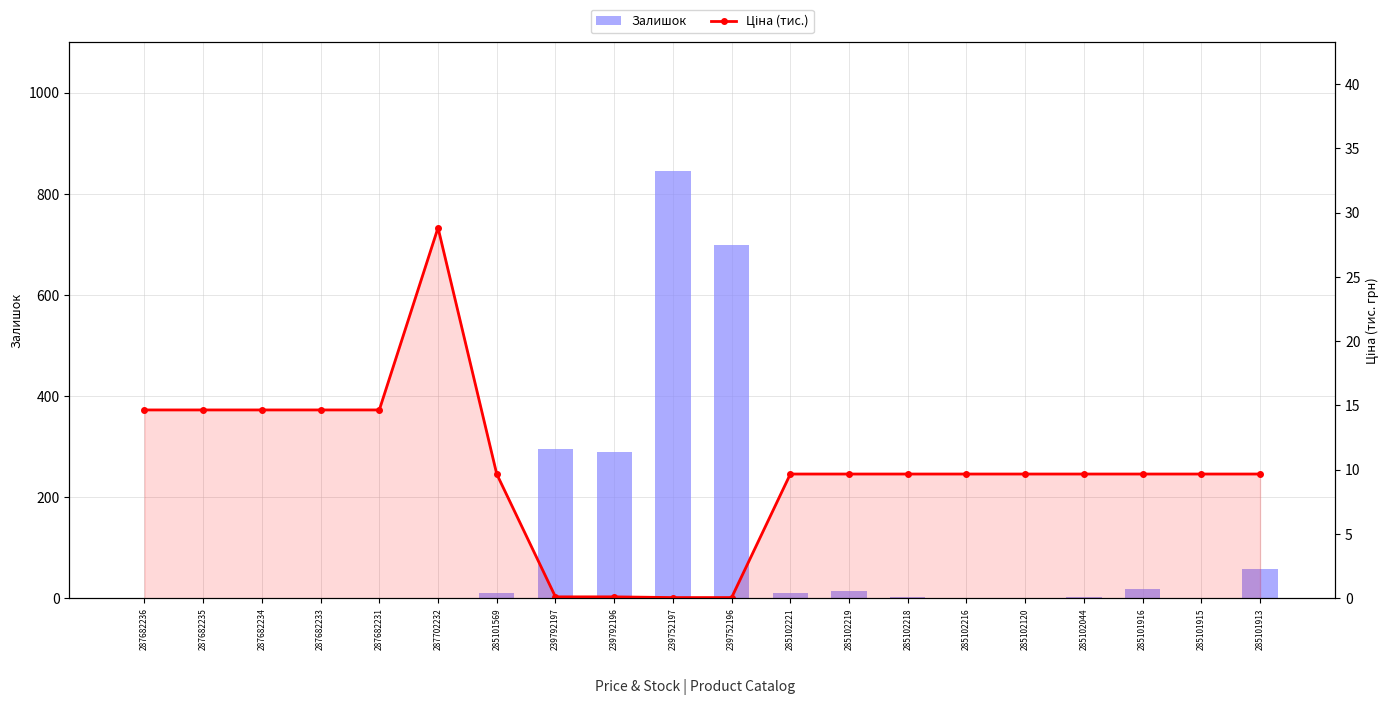

Reading right to left, list all the values displayed in this chart.

Залишок: 285101913=58.0	285101915=0.0	285101916=18.0	285102044=3.0	285102120=0.0	285102216=0.0	285102218=3.0	285102219=14.0	285102221=11.0	239752196=698.0	239752197=845.0	239792196=290.0	239792197=295.0	285101569=10.0	287702232=1.0	287682231=1.0	287682233=1.0	287682234=1.0	287682235=0.0	287682236=0.0
Ціна (тис.): 285101913=9.7	285101915=9.7	285101916=9.7	285102044=9.7	285102120=9.7	285102216=9.7	285102218=9.7	285102219=9.7	285102221=9.7	239752196=0.1	239752197=0.1	239792196=0.1	239792197=0.1	285101569=9.7	287702232=28.8	287682231=14.6	287682233=14.6	287682234=14.6	287682235=14.6	287682236=14.6